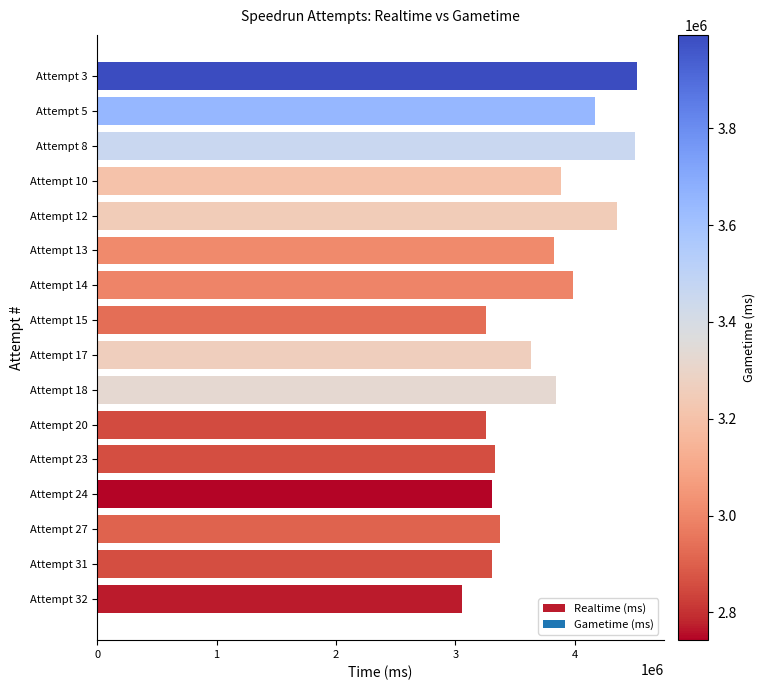

Approximately how many times larger is the value at Attempt 23 compared to Attempt 10?

0.9